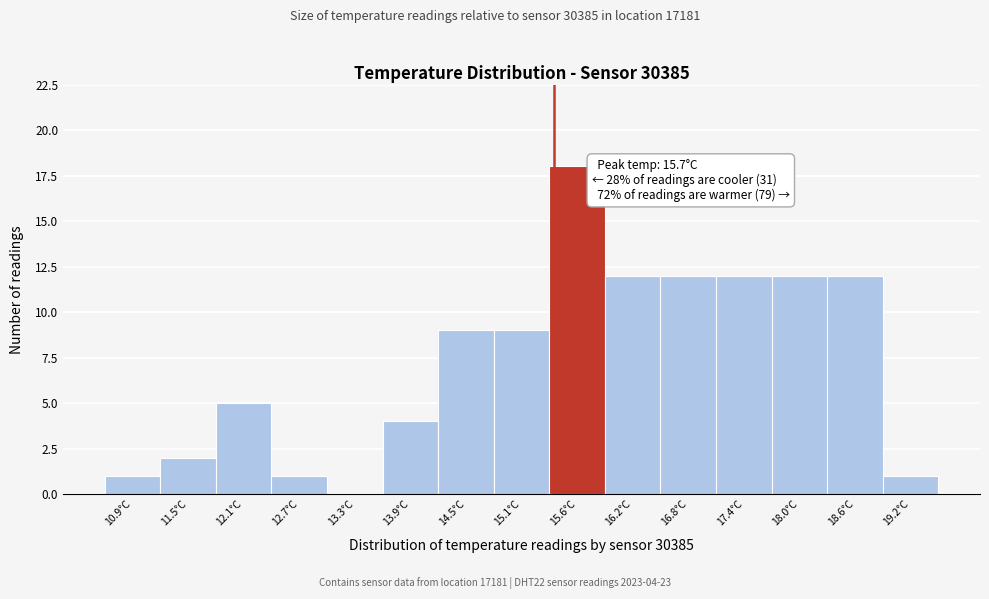

Reading left to right, transcribe all the data shown in this chart.

10.9°C=1	11.5°C=2	12.1°C=5	12.7°C=1	13.3°C=0	13.9°C=4	14.5°C=9	15.1°C=9	15.6°C=18	16.2°C=12	16.8°C=12	17.4°C=12	18.0°C=12	18.6°C=12	19.2°C=1